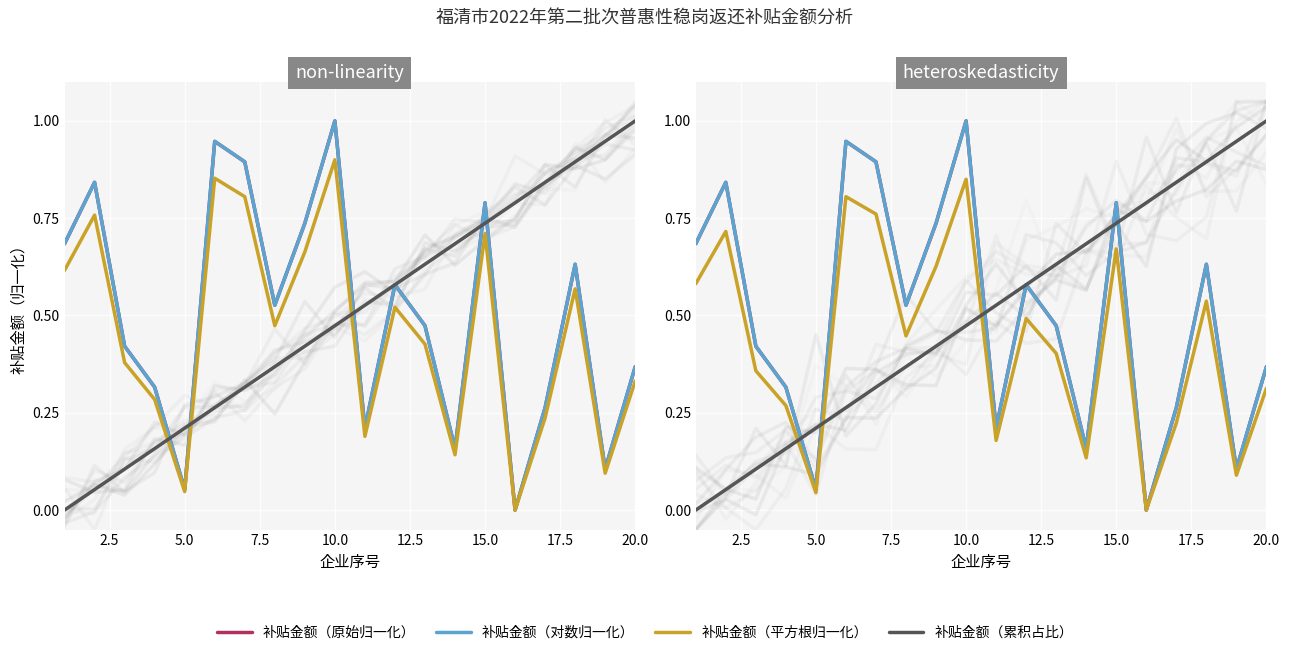

True or false: 补贴金额（对数归一化） and 补贴金额（平方根归一化） cross at least once.

False